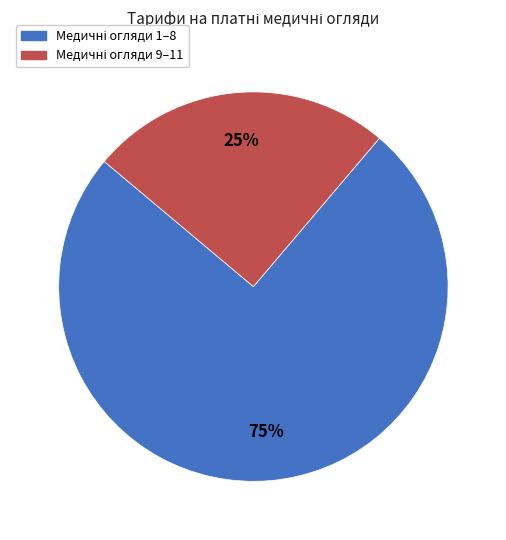

Does any single category account for the majority?

Yes